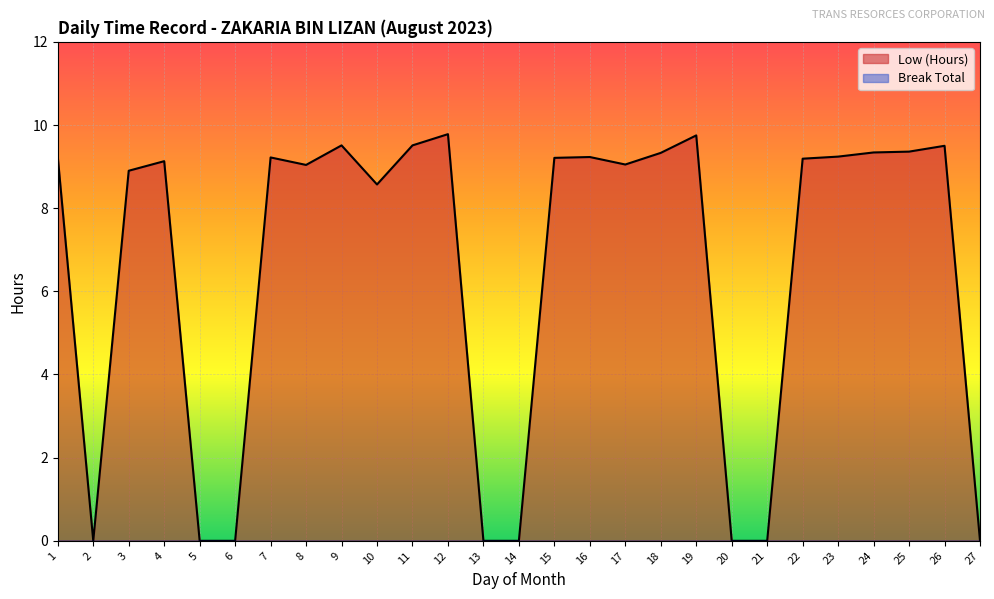

Which label corresponds to the smallest value in the chart?

2